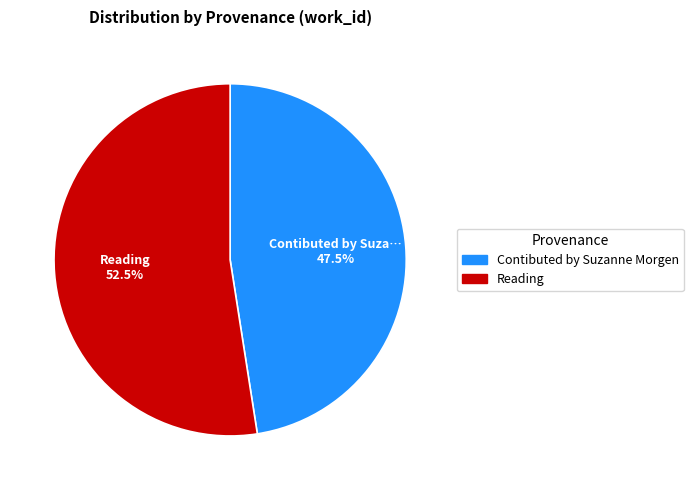

Which slice is the largest?

Reading